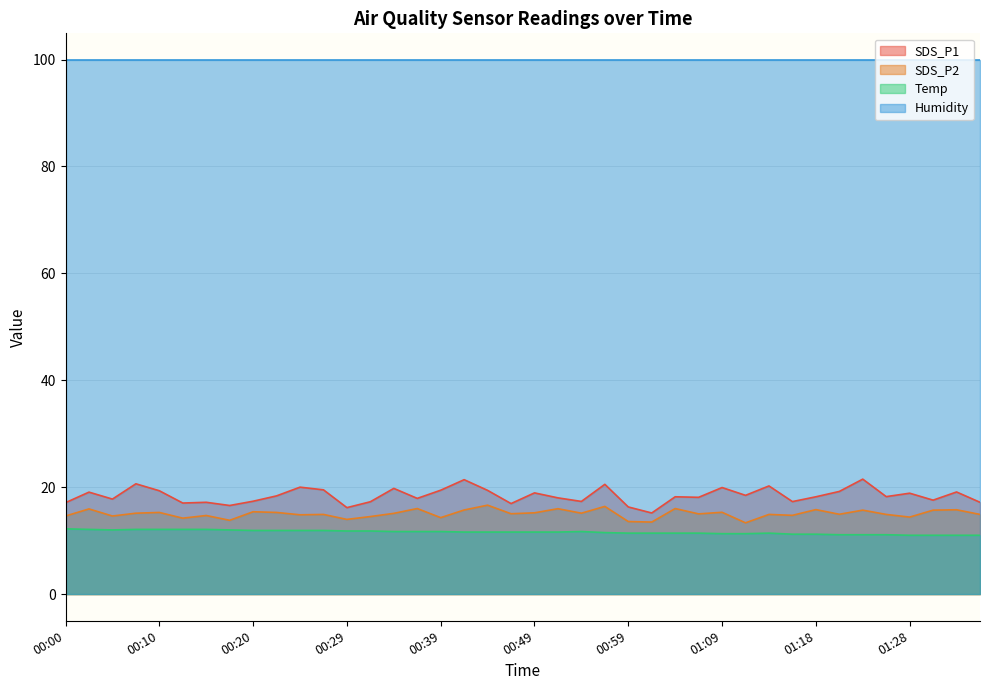

At which category does SDS_P1 reach its first local valley?

00:05